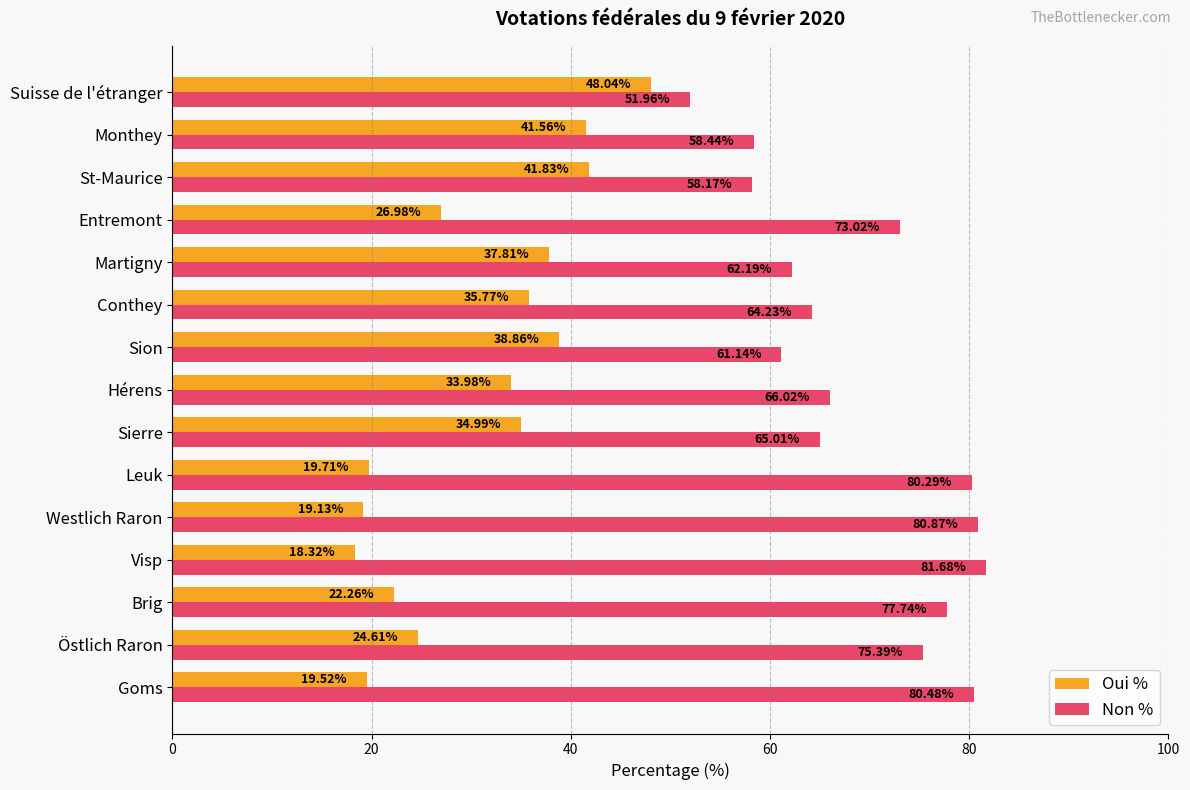

What is the minimum value shown in the chart?

18.3